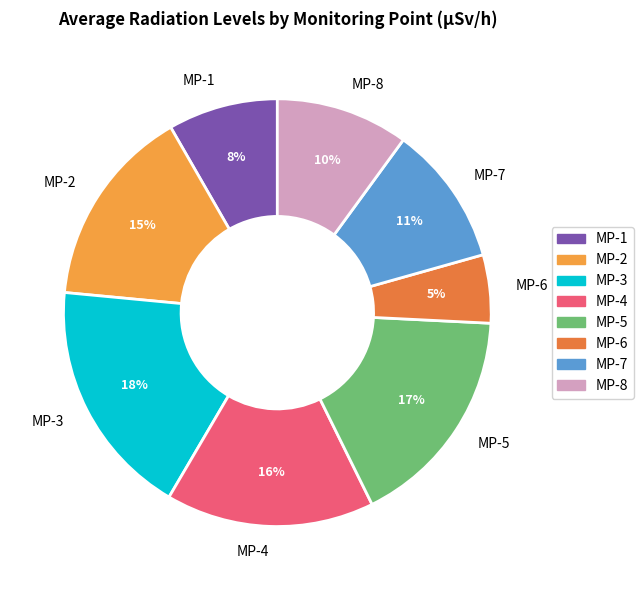

Combined, do MP-1 and MP-2 account for over 50%?

No